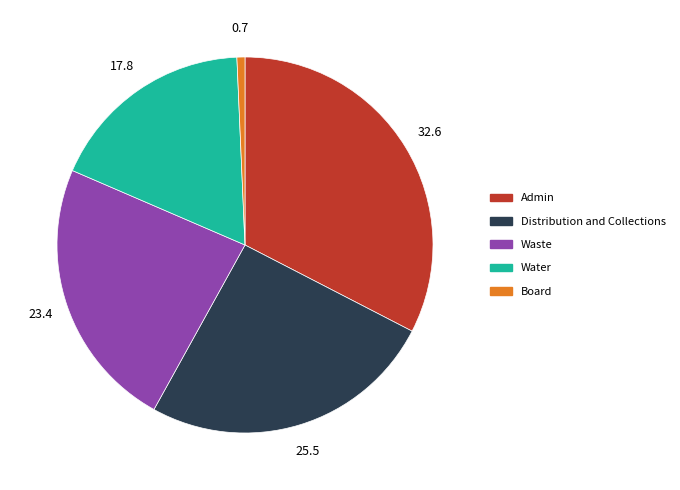

Does any single category account for the majority?

No